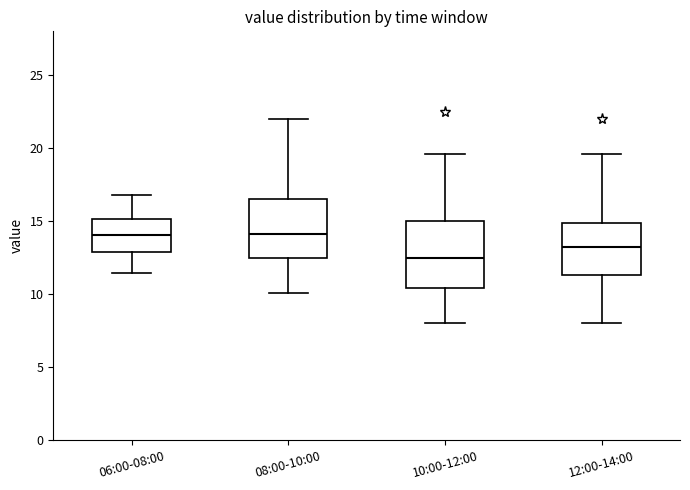

Where does the median line of the box for 12:00-14:00 sit on the y-axis? The values are not printed on the chart, so give them approximately, as read against the axis.

13.5